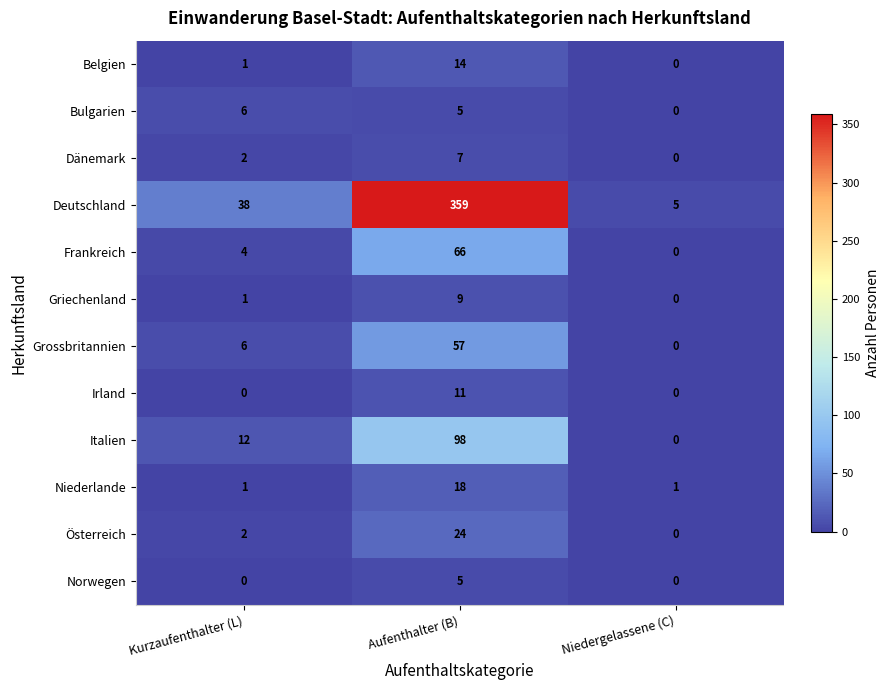

Which category has the highest value across all series?

Aufenthalter (B)